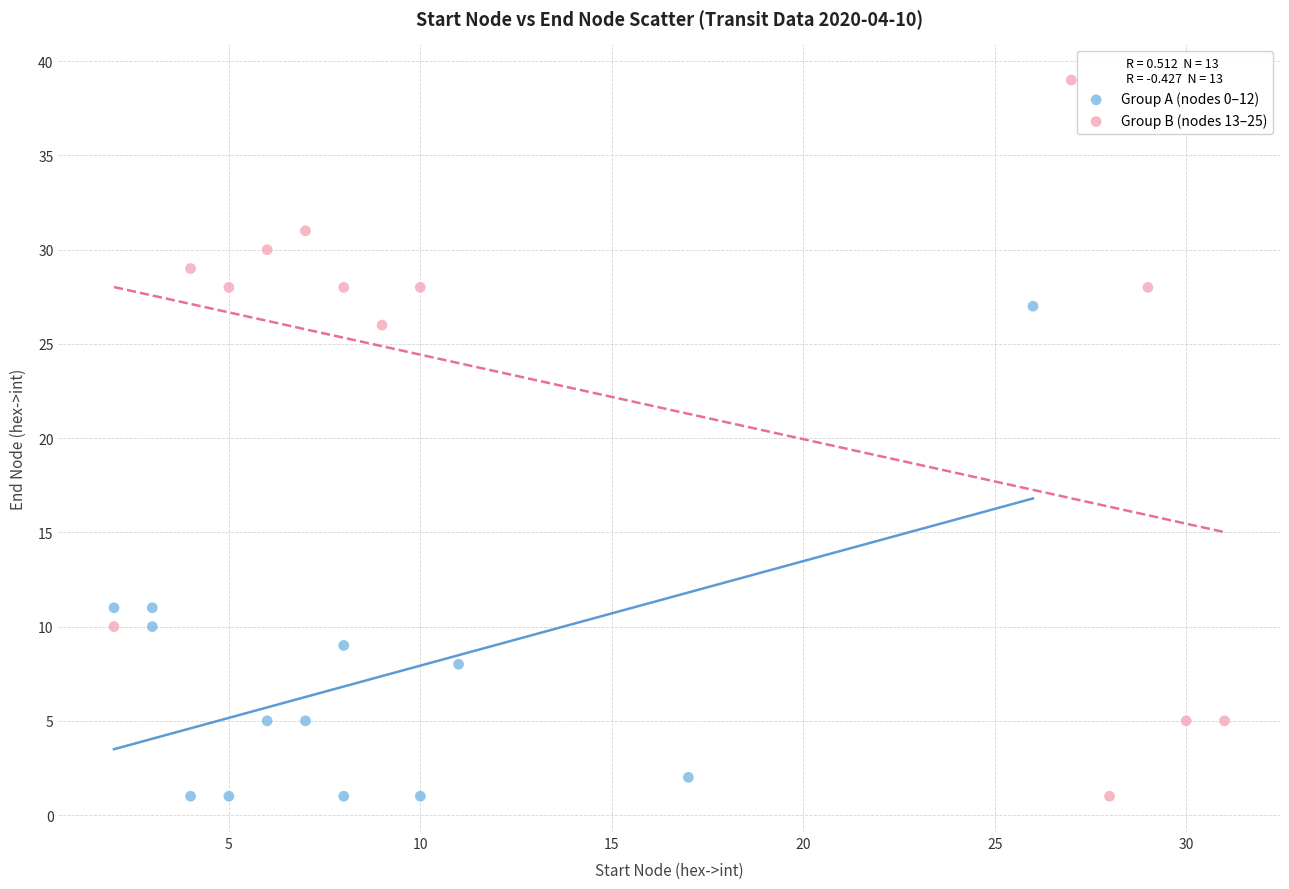

Which series has the largest Y range (max minus min)?

Group B (nodes 13–25)